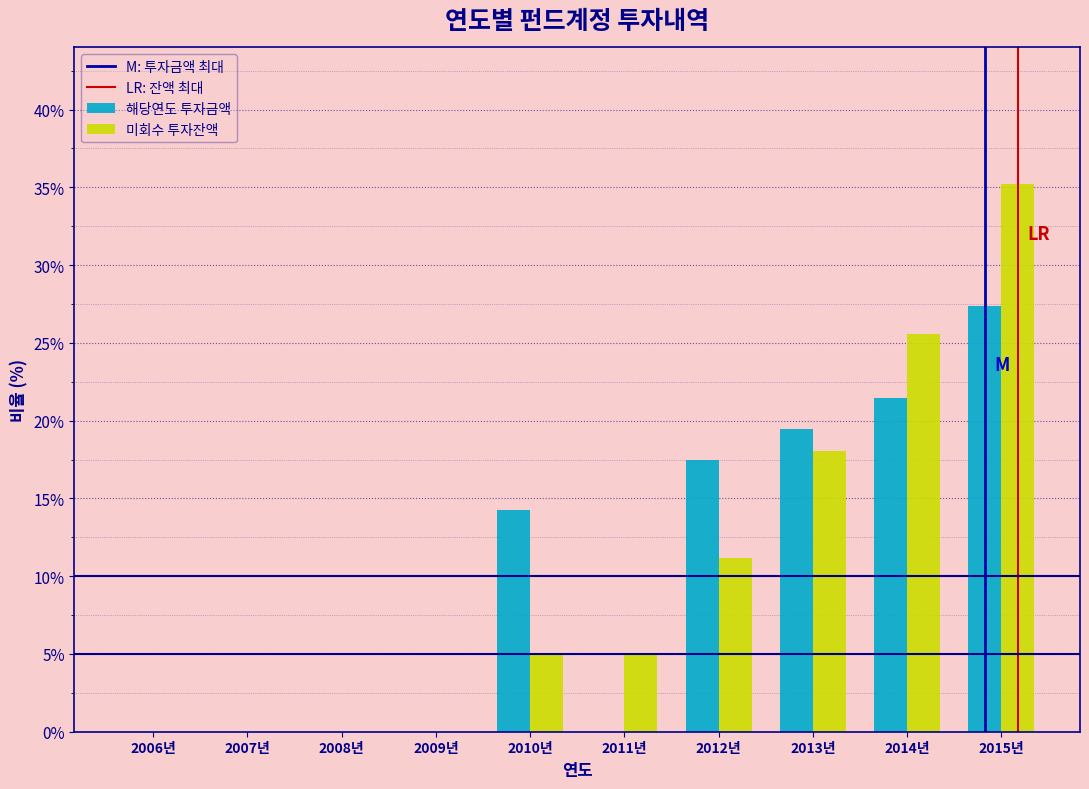

Reading left to right, what are all the values shown in this chart?

해당연도 투자금액: 2006년=0.0	2007년=0.0	2008년=0.0	2009년=0.0	2010년=14.3	2011년=0.0	2012년=17.5	2013년=19.4	2014년=21.4	2015년=27.4
미회수 투자잔액: 2006년=0.0	2007년=0.0	2008년=0.0	2009년=0.0	2010년=5.0	2011년=5.0	2012년=11.2	2013년=18.0	2014년=25.6	2015년=35.2